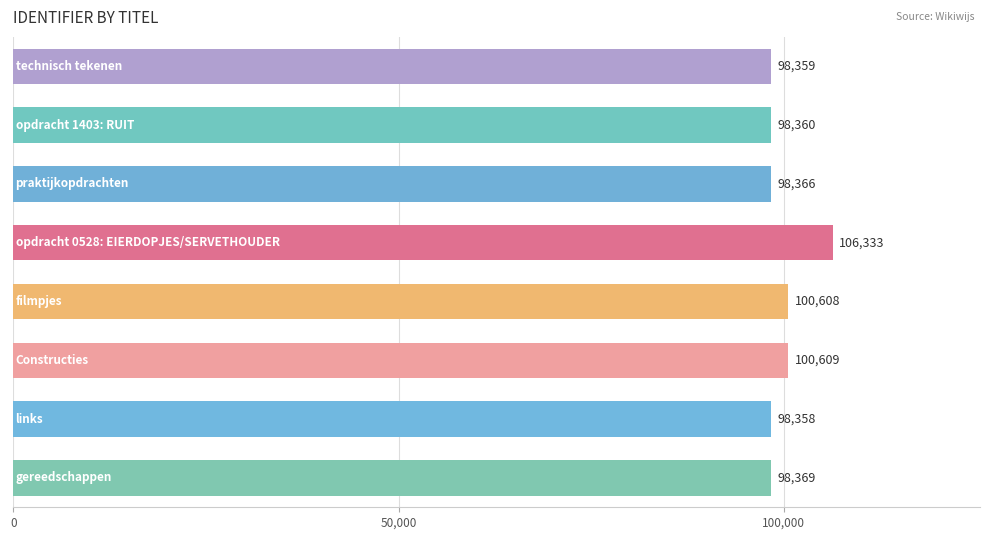

Count the number of data series in this chart.

1